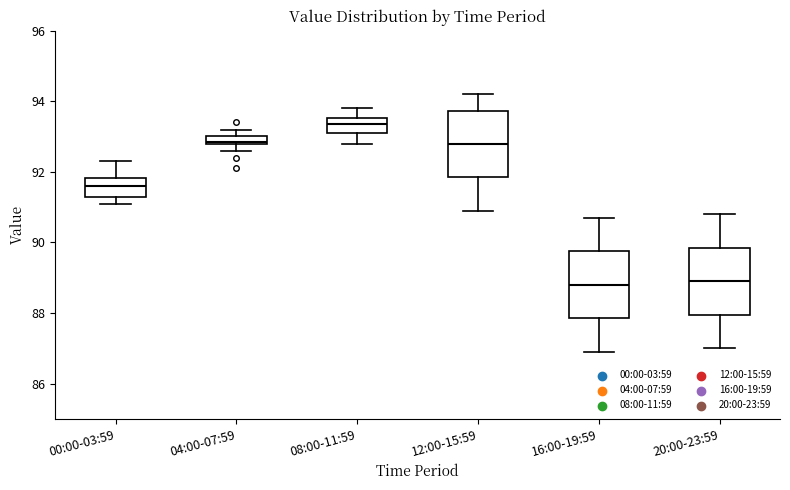

Where is the upper edge of the box for 12:00-15:59 on the y-axis? The values are not printed on the chart, so give them approximately, as read against the axis.

93.8